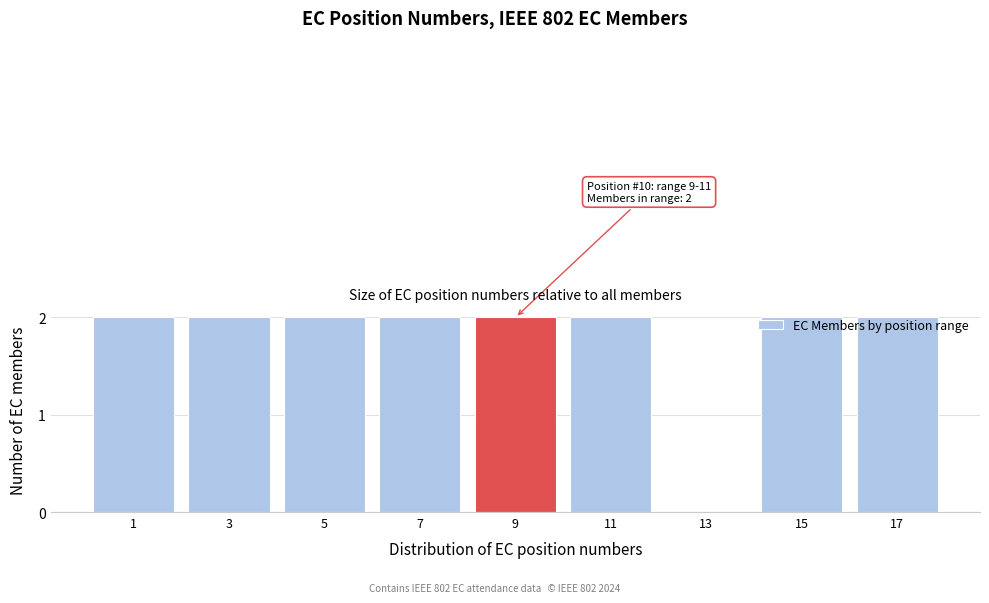

Is it true that the value at 3 is 3?

False